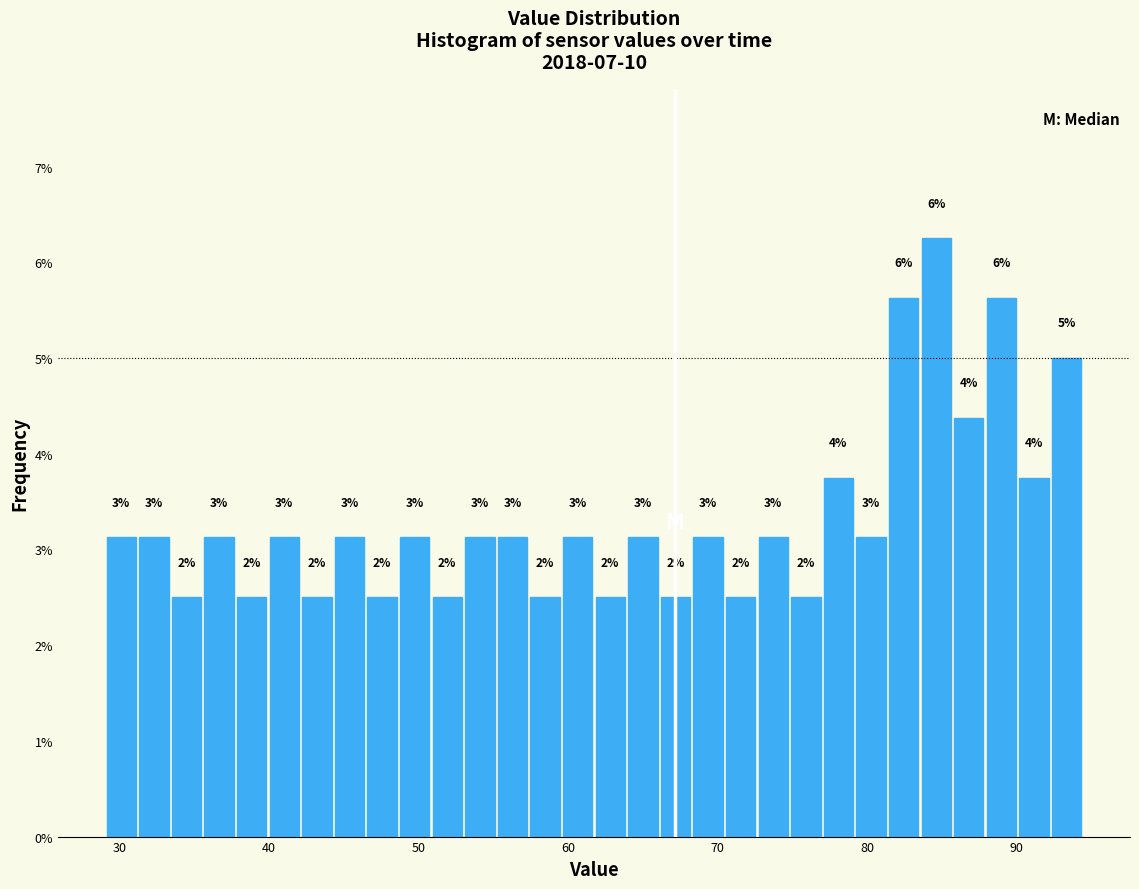

Around what value on the x-axis is the tallest bar? Give the approximate position of its centre, as read against the axis.

85